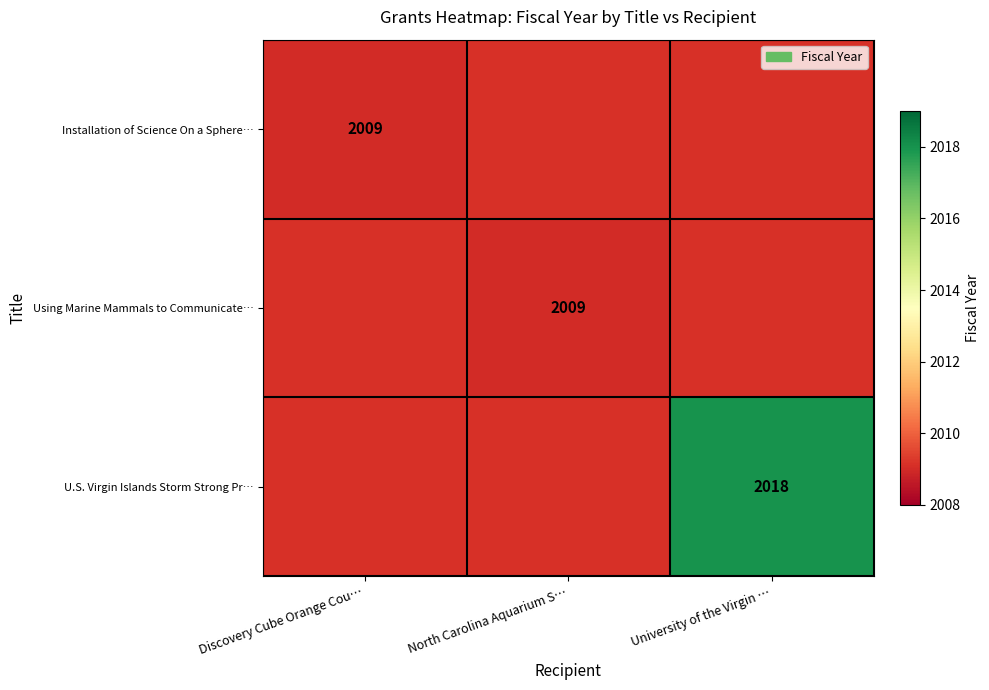

The Installation of Science On a Sphere… series shows 549 at Discovery Cube Orange Cou…. True or false?

False